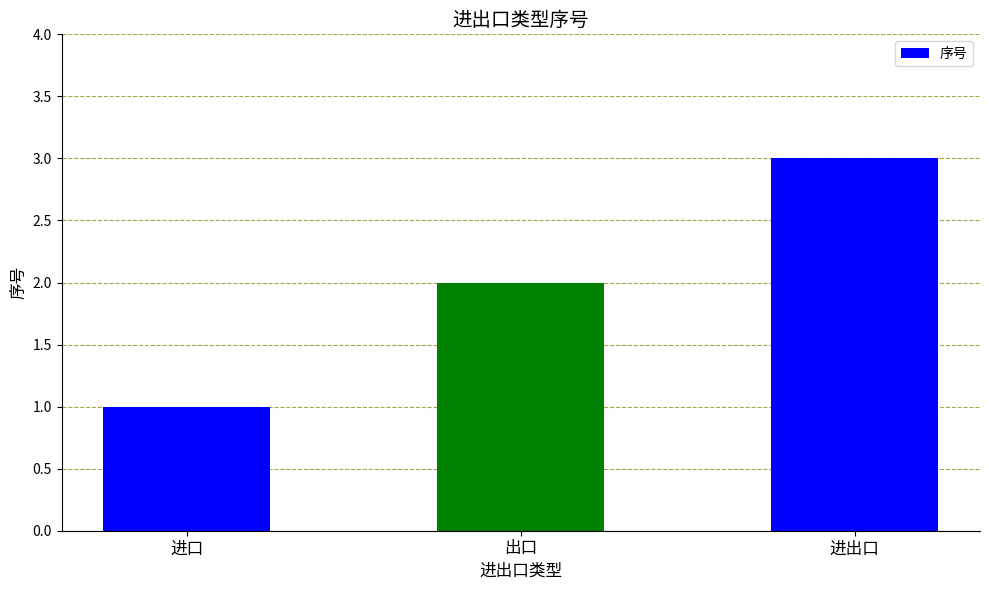

Rank the categories by value from highest to lowest.

进出口, 出口, 进口